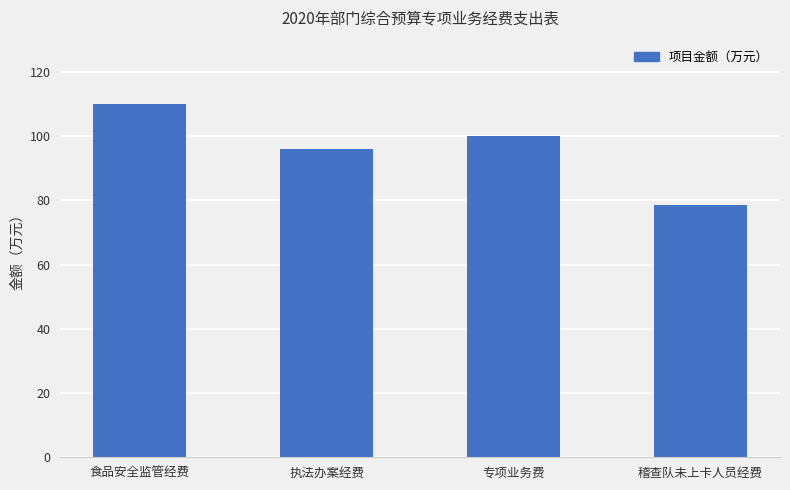

True or false: the data shows 41.1 at 专项业务费.

False